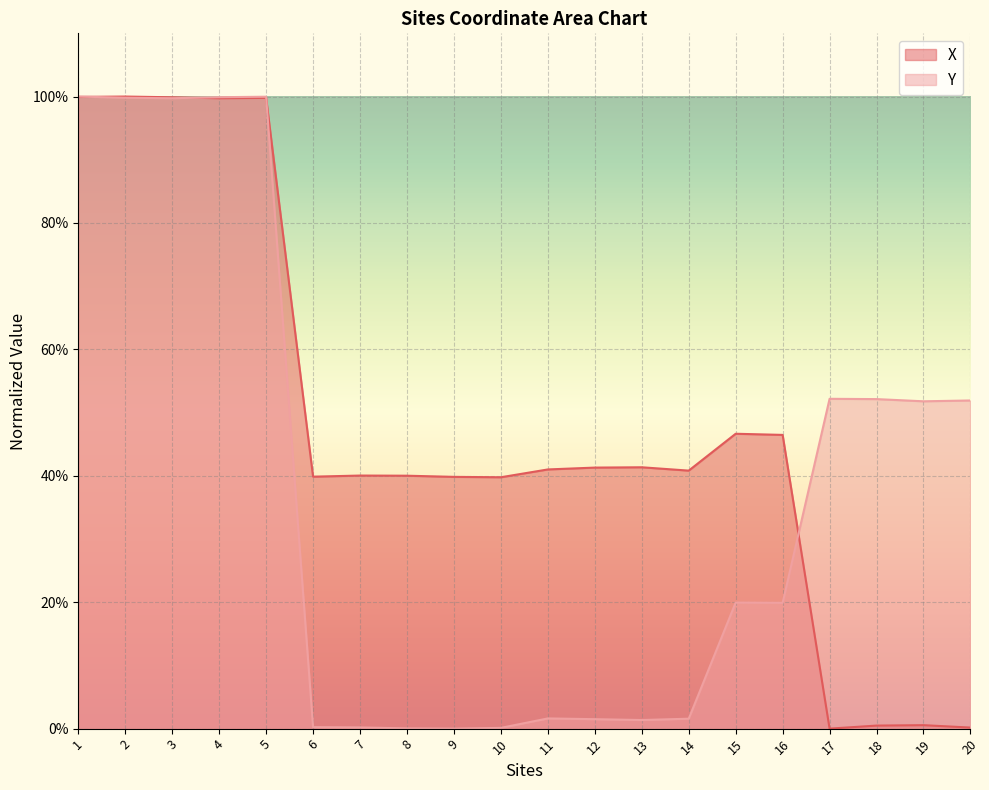

What is the average value of the X series?

47.9